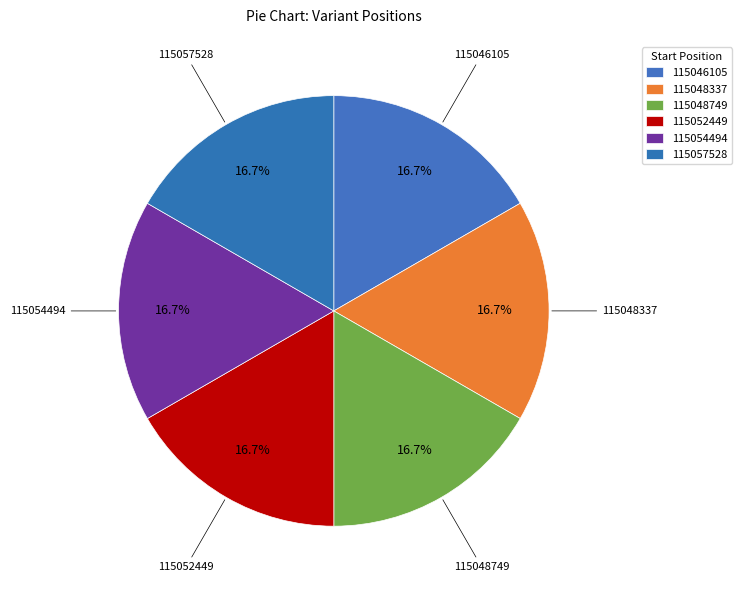

What percentage is NOT represented by 115046105?

83.3%